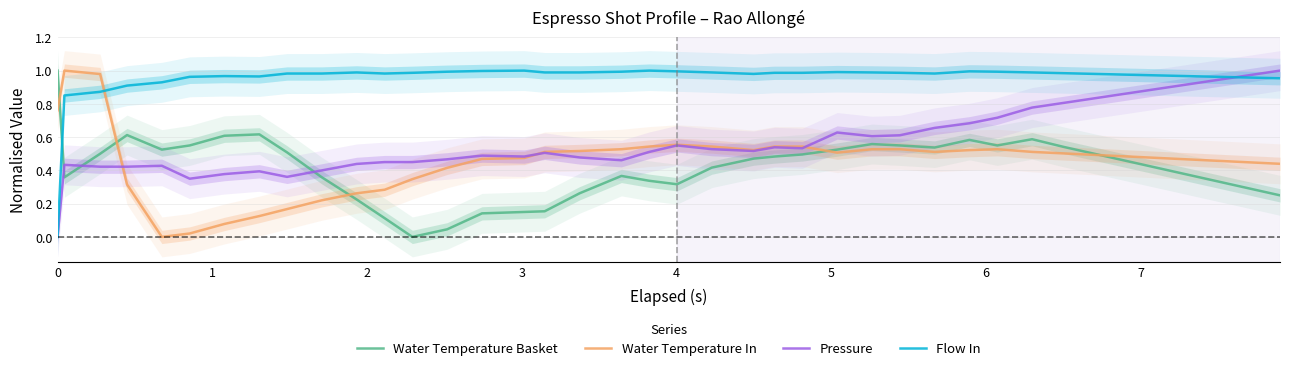

How many positive values does the Water Temperature Basket series have?

39